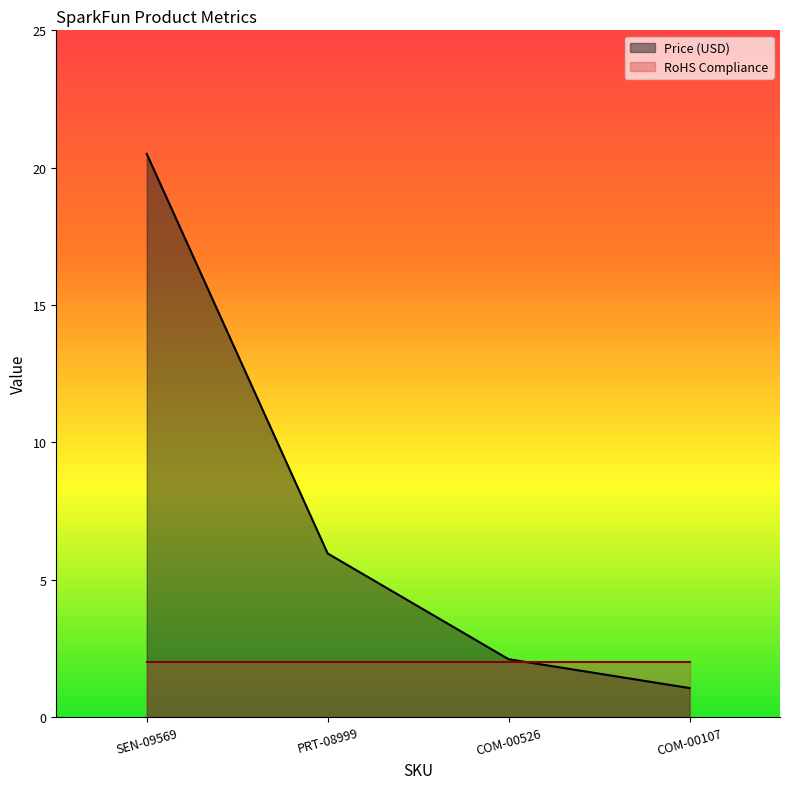

What is the value of the 3rd point from the left?

2.1